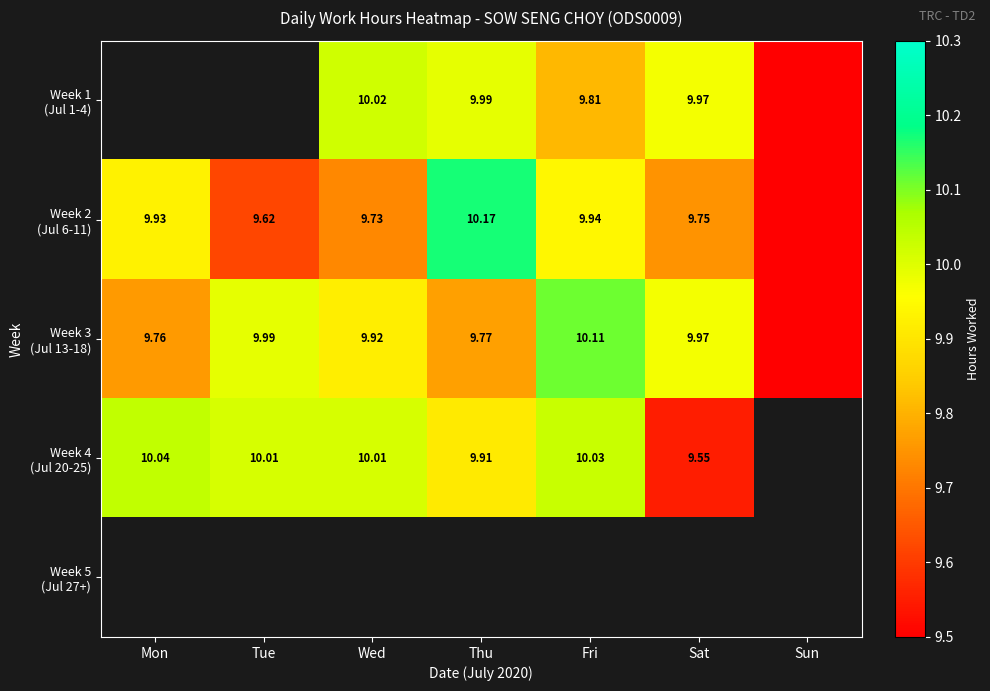

Where is Week 2 (Jul 6-11) nearest to the value 5?

Tue